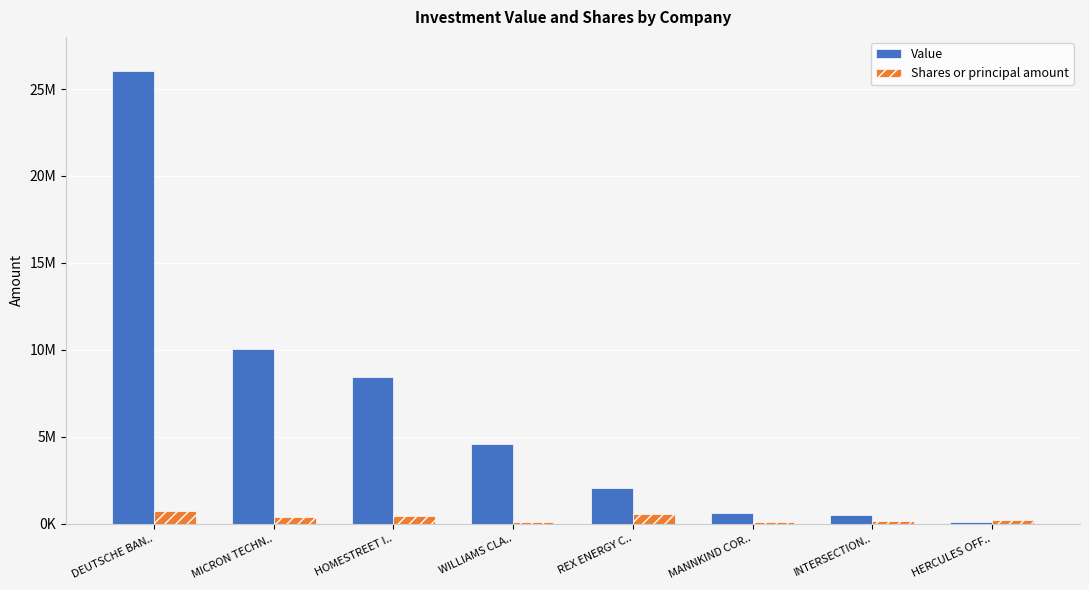

What is the difference between the maximum and minimum values in the Shares or principal amount series?

660000